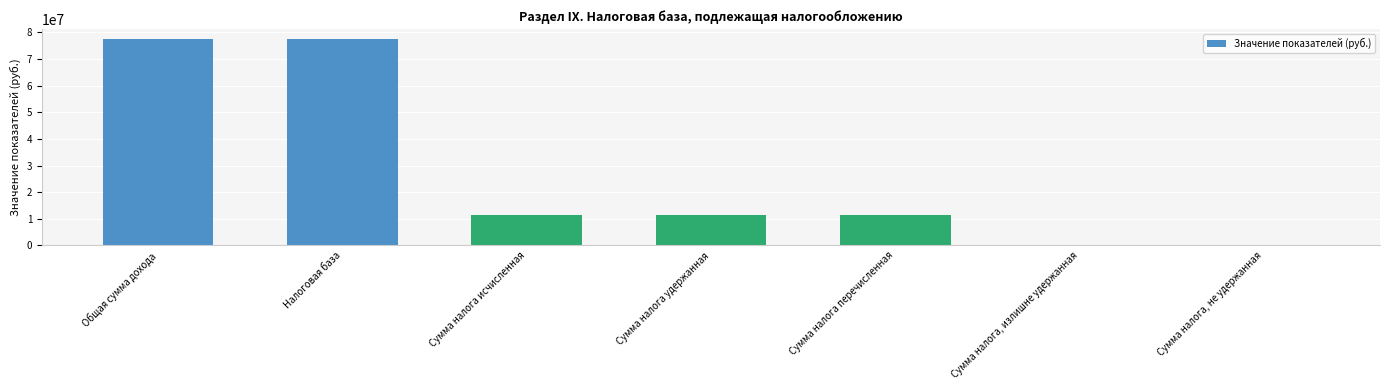

The value at Сумма налога исчисленная is 11602936. True or false?

True